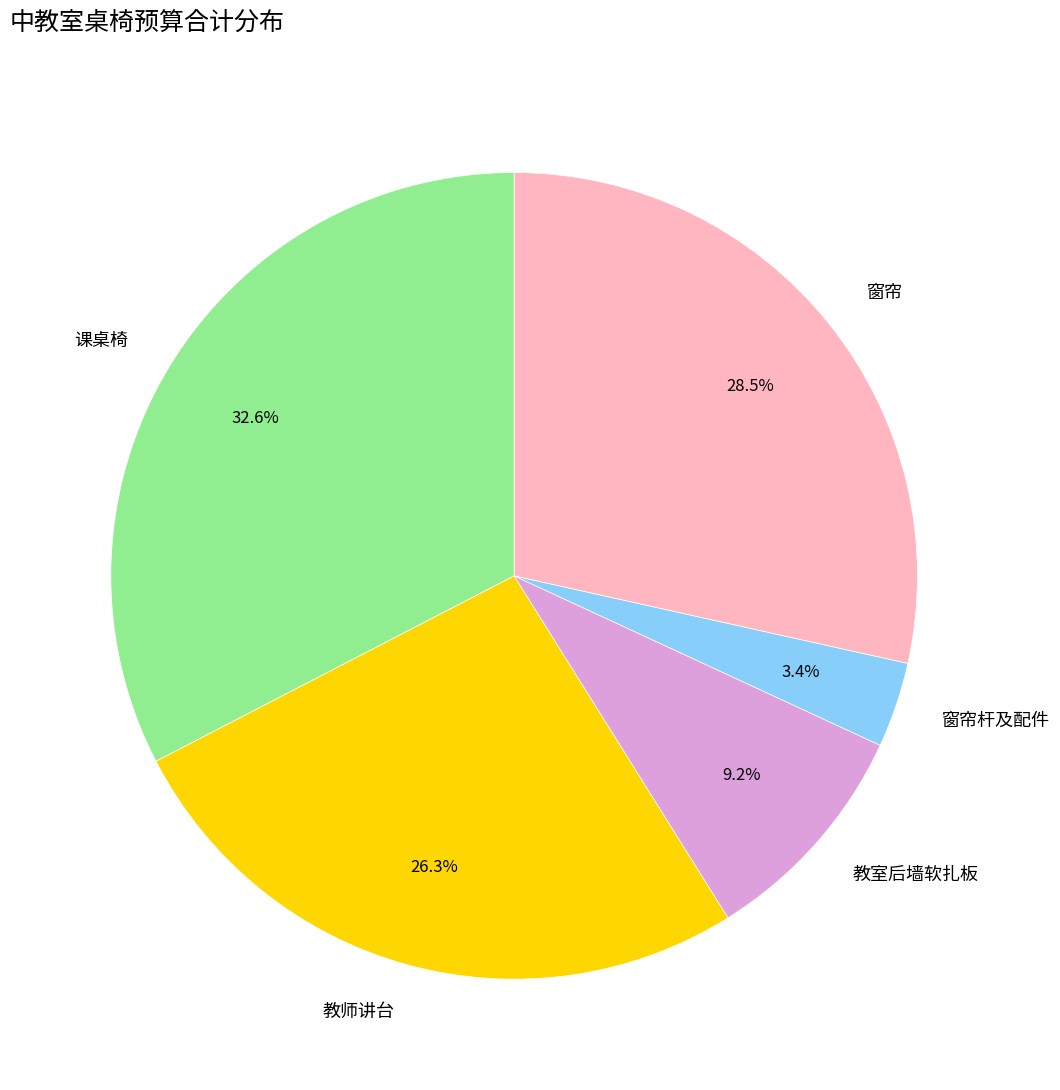

What percentage do 窗帘 and 窗帘杆及配件 together represent?

31.9%